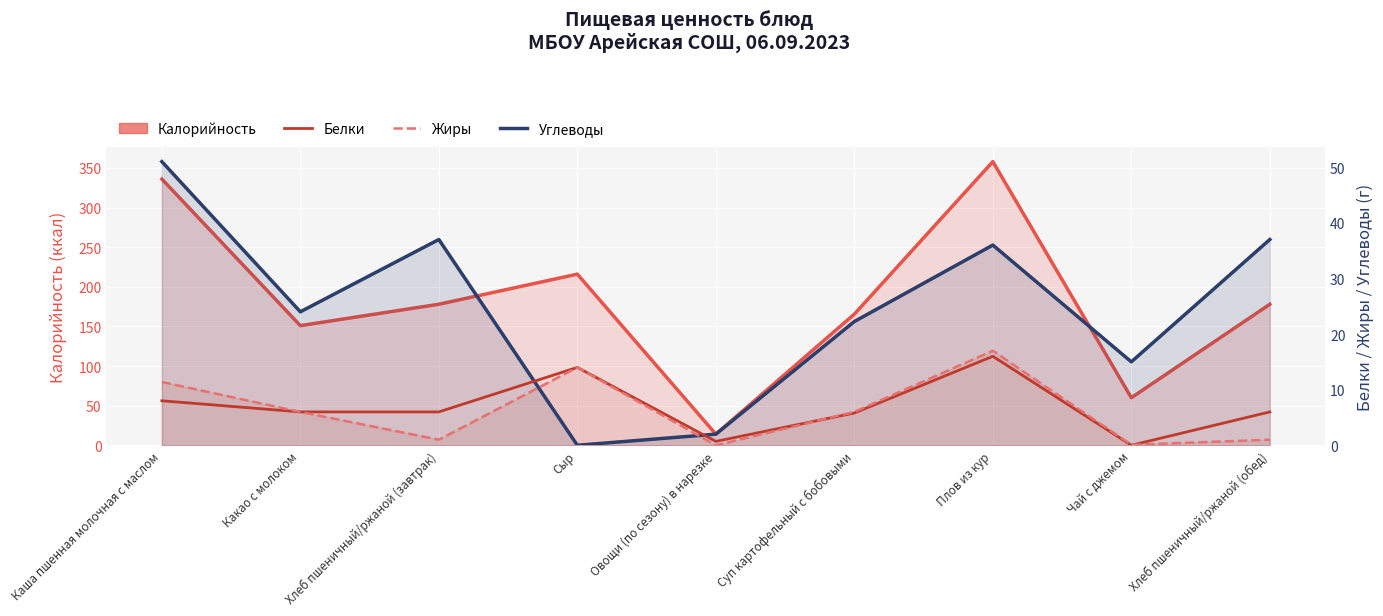

What position from the left is Хлеб пшеничный/ржаной (обед)?

9